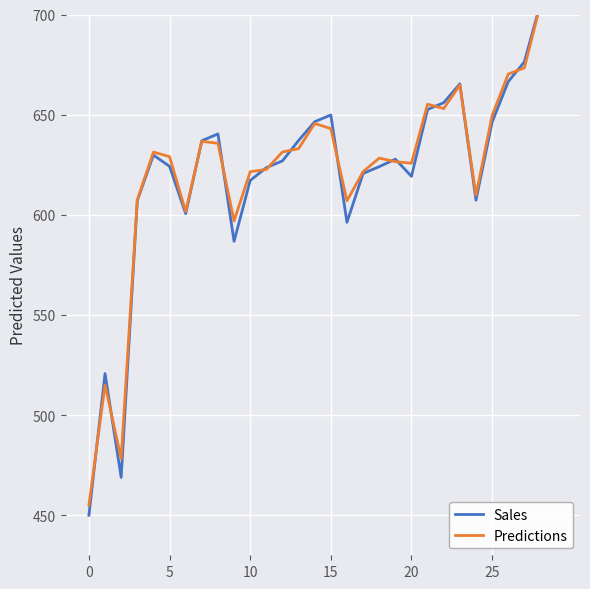

Is it true that Sales equals 1029.1 at 19?

False